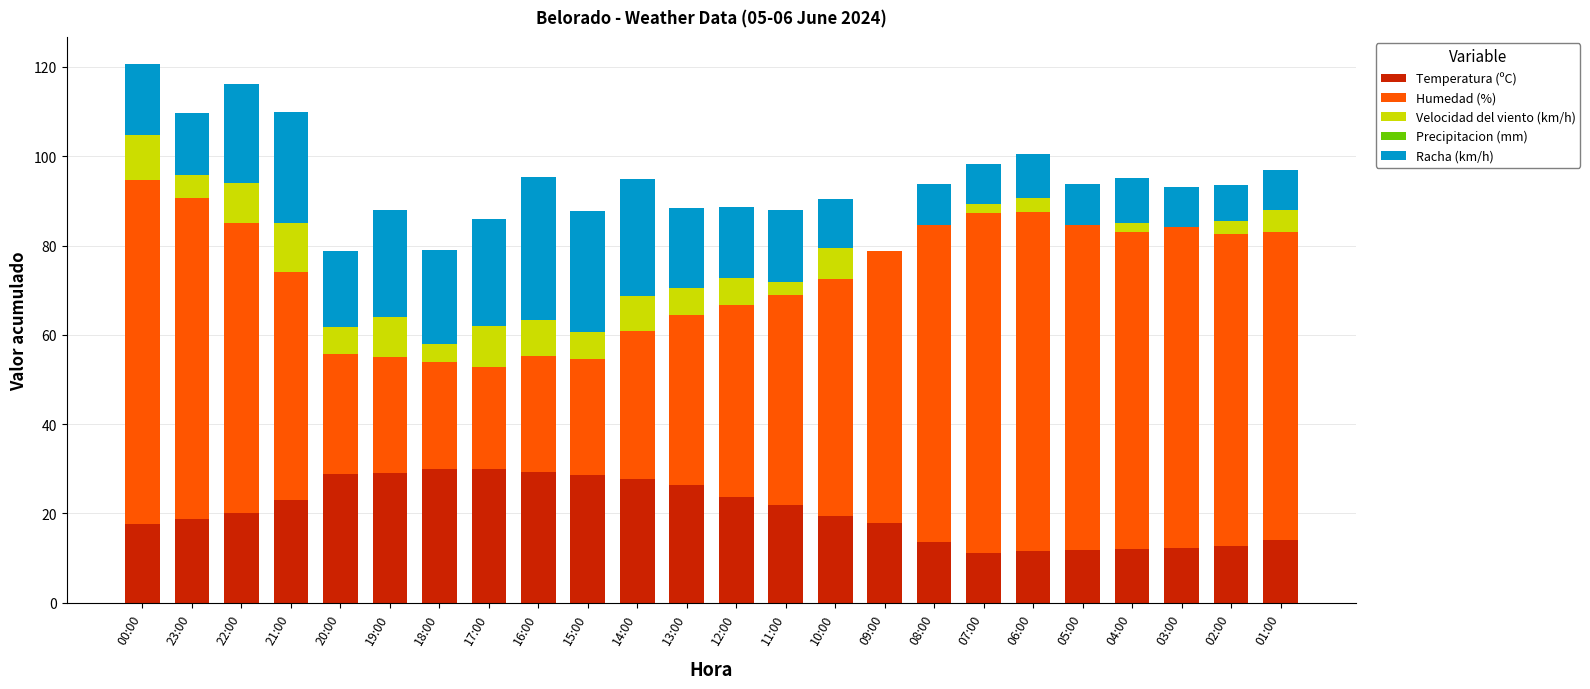

What is the total value across all series at 11:00?

87.9